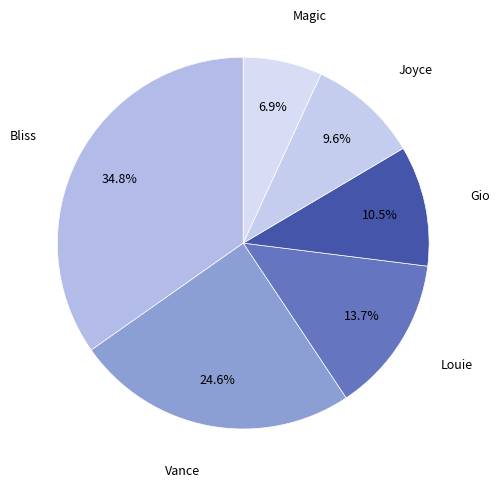

How many segments does this pie chart have?

6